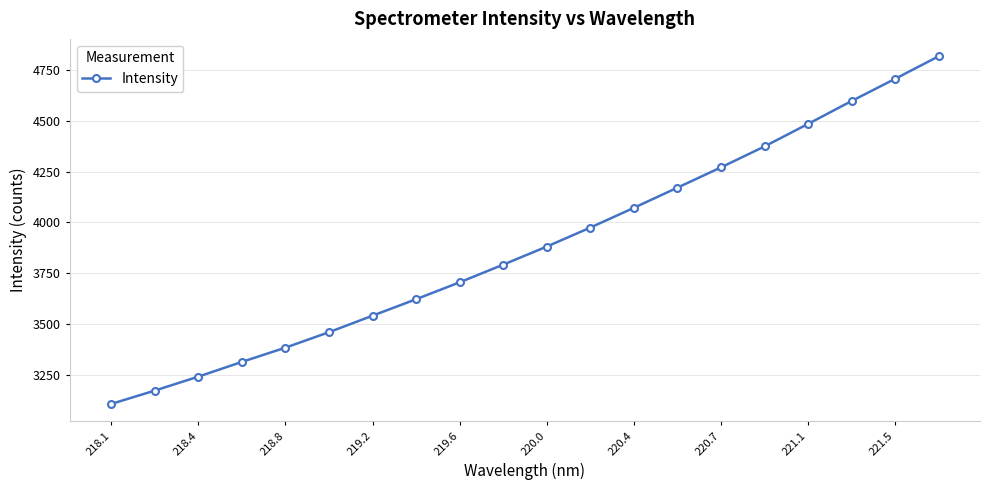

What is the difference between the second highest and minimum values?

1601.9